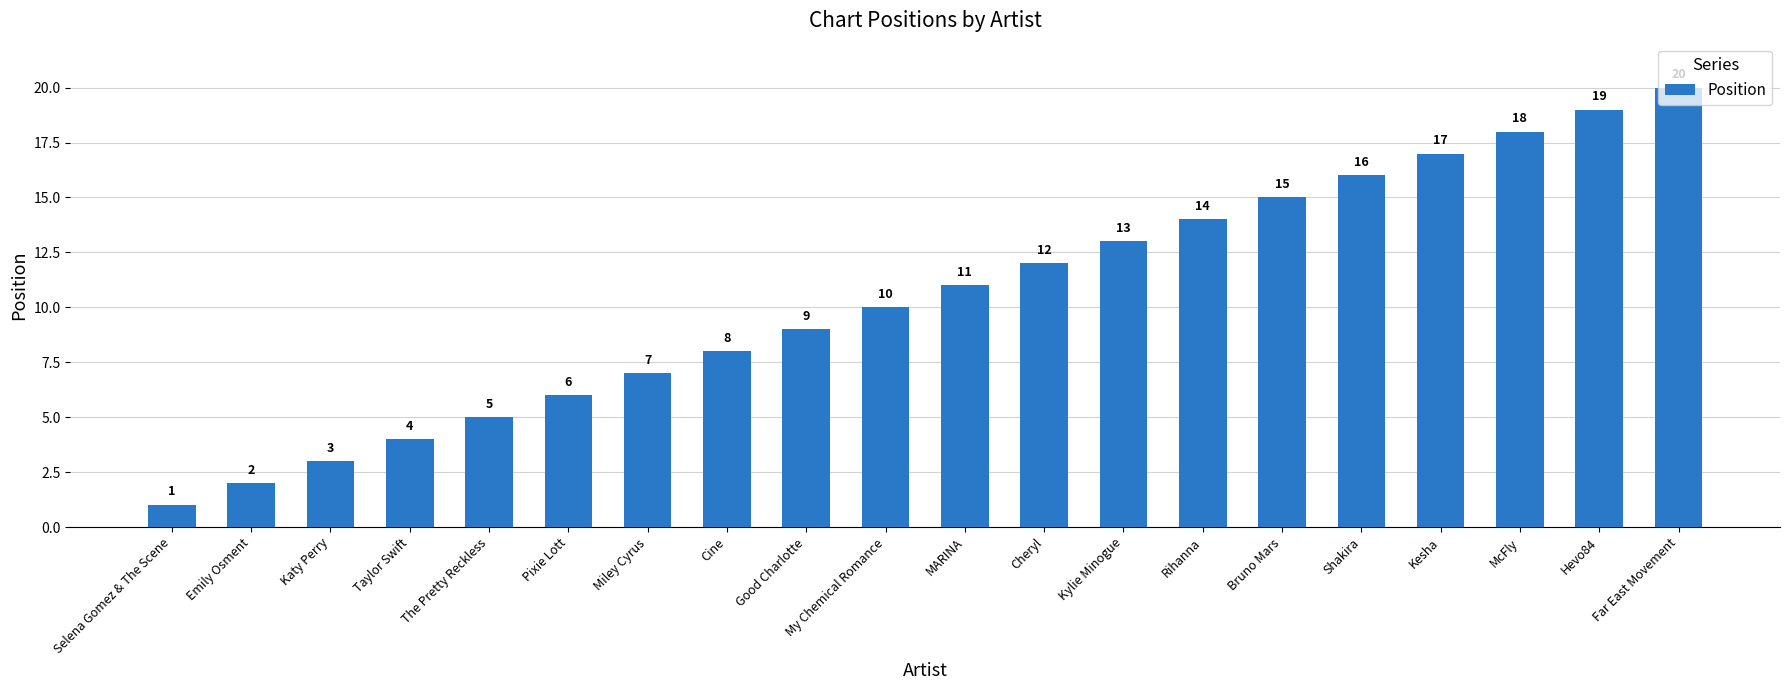

Does the chart contain any negative values?

No